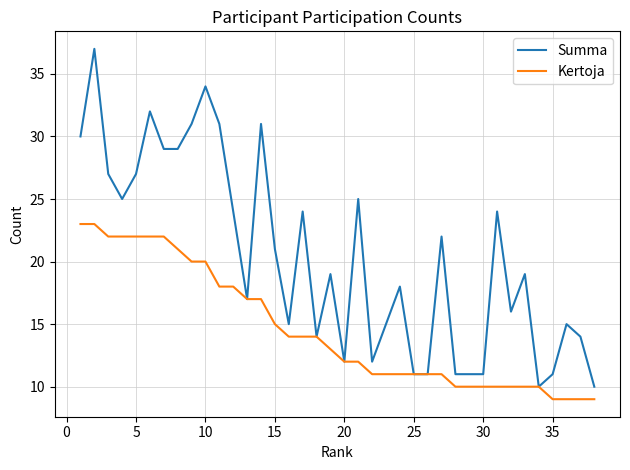

Reading left to right, transcribe all the data shown in this chart.

Summa: 30	37	27	25	27	32	29	29	31	34	31	24	17	31	21	15	24	14	19	12	25	12	15	18	11	11	22	11	11	11	24	16	19	10	11	15	14	10
Kertoja: 23	23	22	22	22	22	22	21	20	20	18	18	17	17	15	14	14	14	13	12	12	11	11	11	11	11	11	10	10	10	10	10	10	10	9	9	9	9